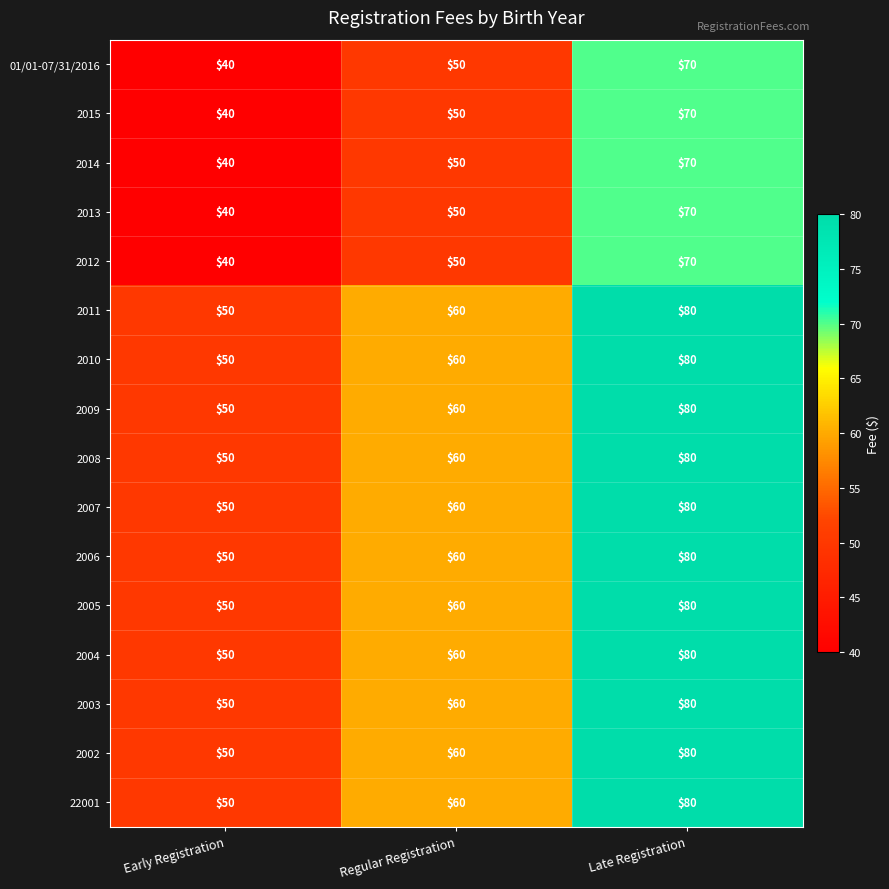

At which category is the sum across all series the highest?

Late Registration